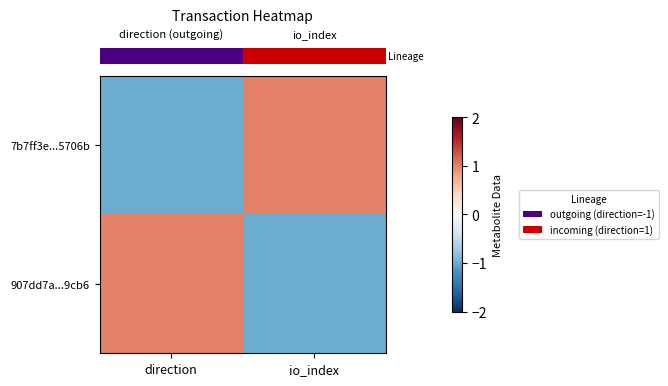

What is the maximum value shown in the chart?

1